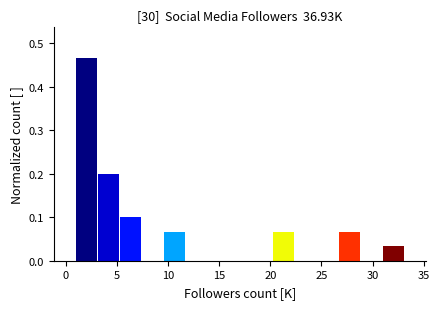

Reading left to right, transcribe this chart: for each bar, give the range it covers on the x-axis and its height. Neither the bar edges nor the heights are printed on the chart, so give them approximately, as read against the axes.

1.0 to 3.0: 0.47
3.0 to 5.5: 0.20
5.5 to 7.5: 0.10
7.5 to 9.5: 0
9.5 to 11.5: 0.07
11.5 to 14.0: 0
14.0 to 16.0: 0
16.0 to 18.0: 0
18.0 to 20.0: 0
20.0 to 22.5: 0.07
22.5 to 24.5: 0
24.5 to 26.5: 0
26.5 to 29.0: 0.07
29.0 to 31.0: 0
31.0 to 33.0: 0.03